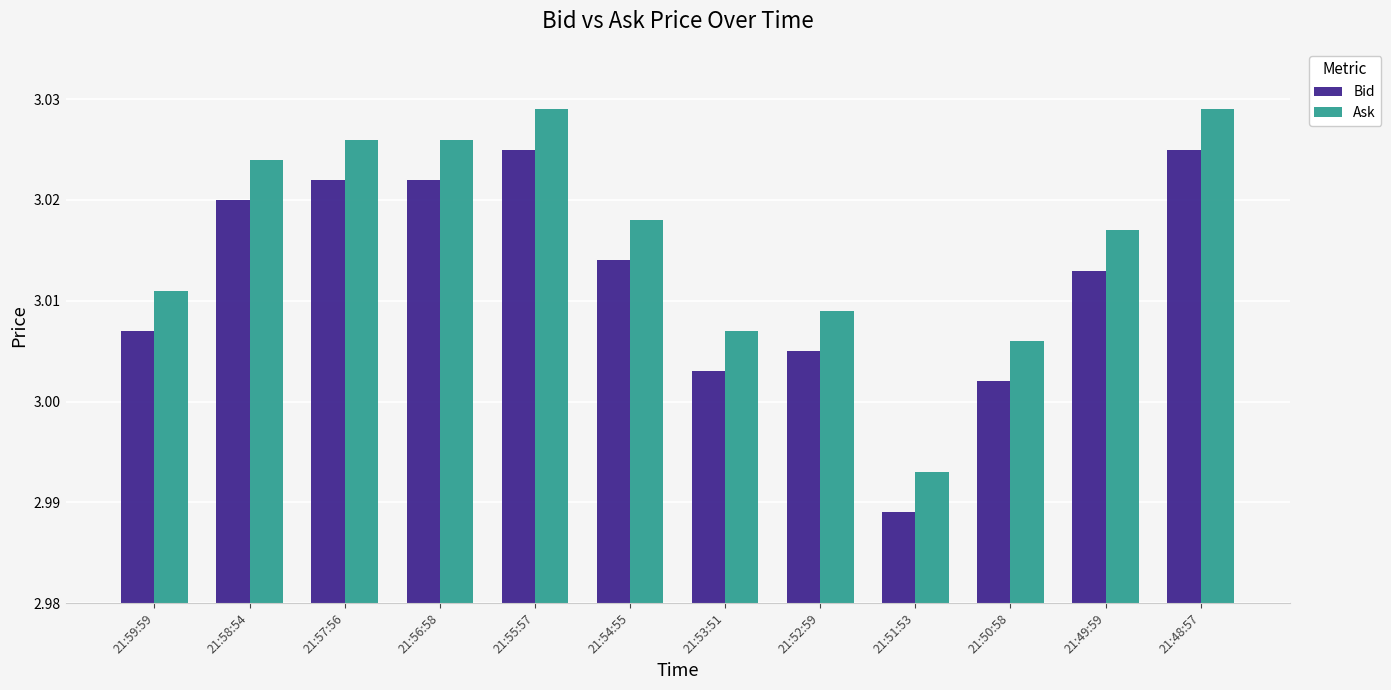

At which label does Bid reach its minimum?

21:51:53